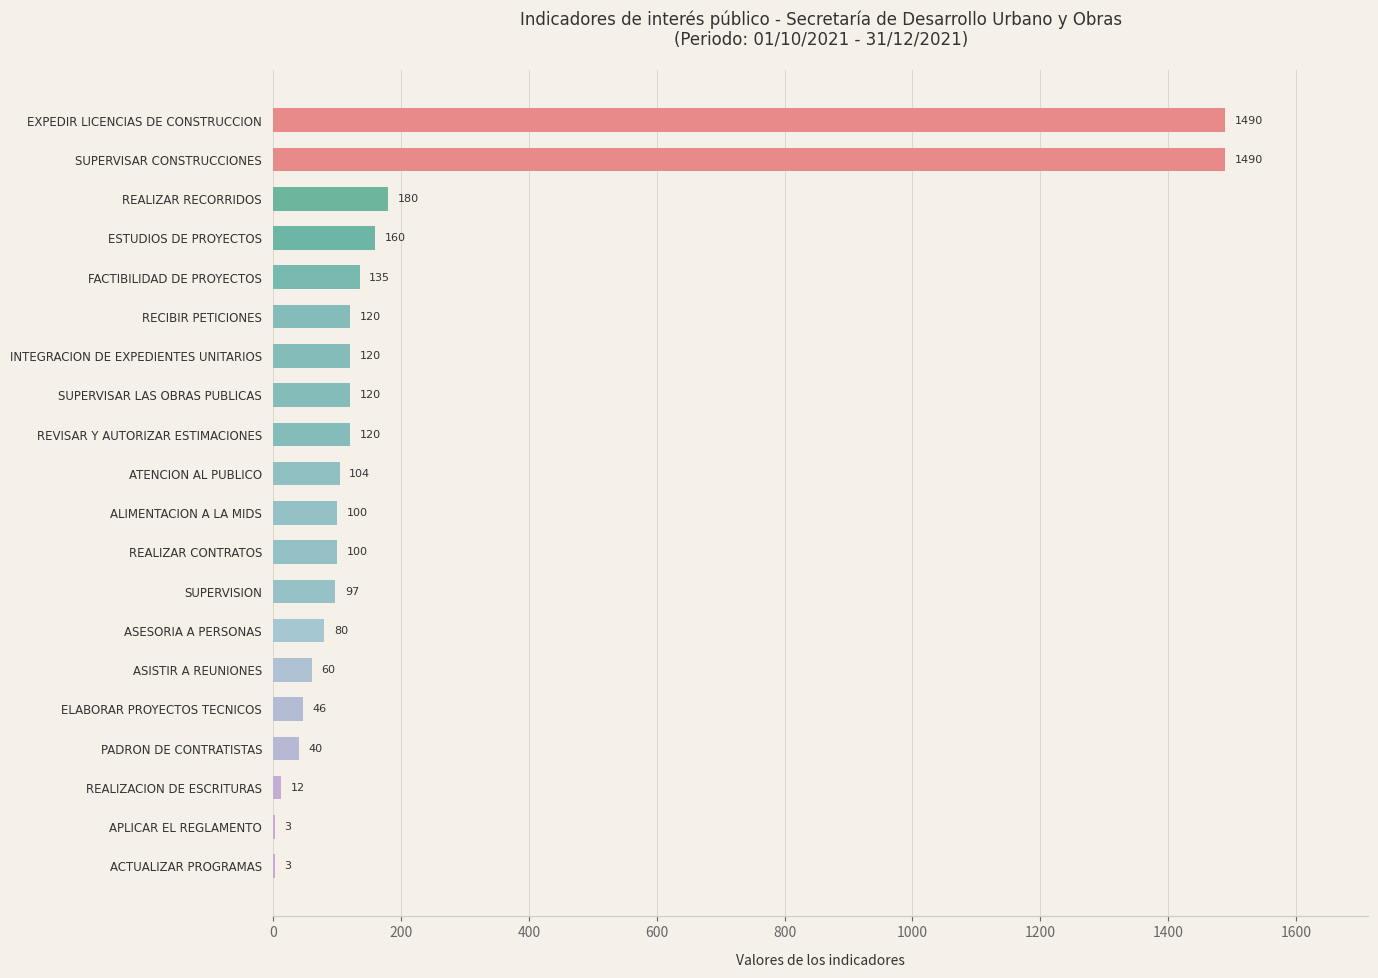

What is the sum of the values at ASISTIR A REUNIONES and ESTUDIOS DE PROYECTOS?

220